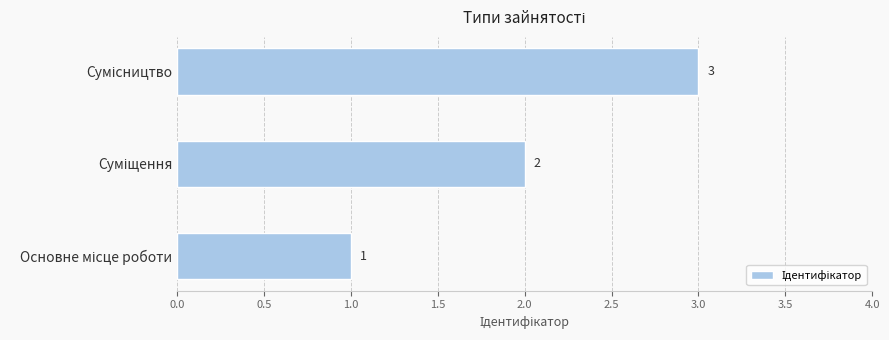

What is the sum of all values?

6